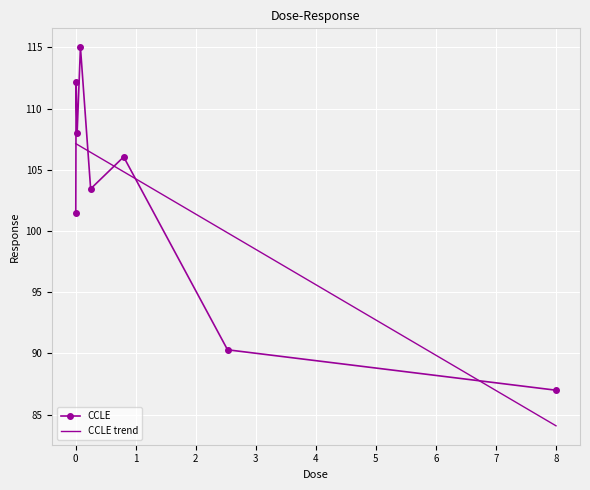

What is the ratio of the value at 0.08 to the value at 0.025?

1.1